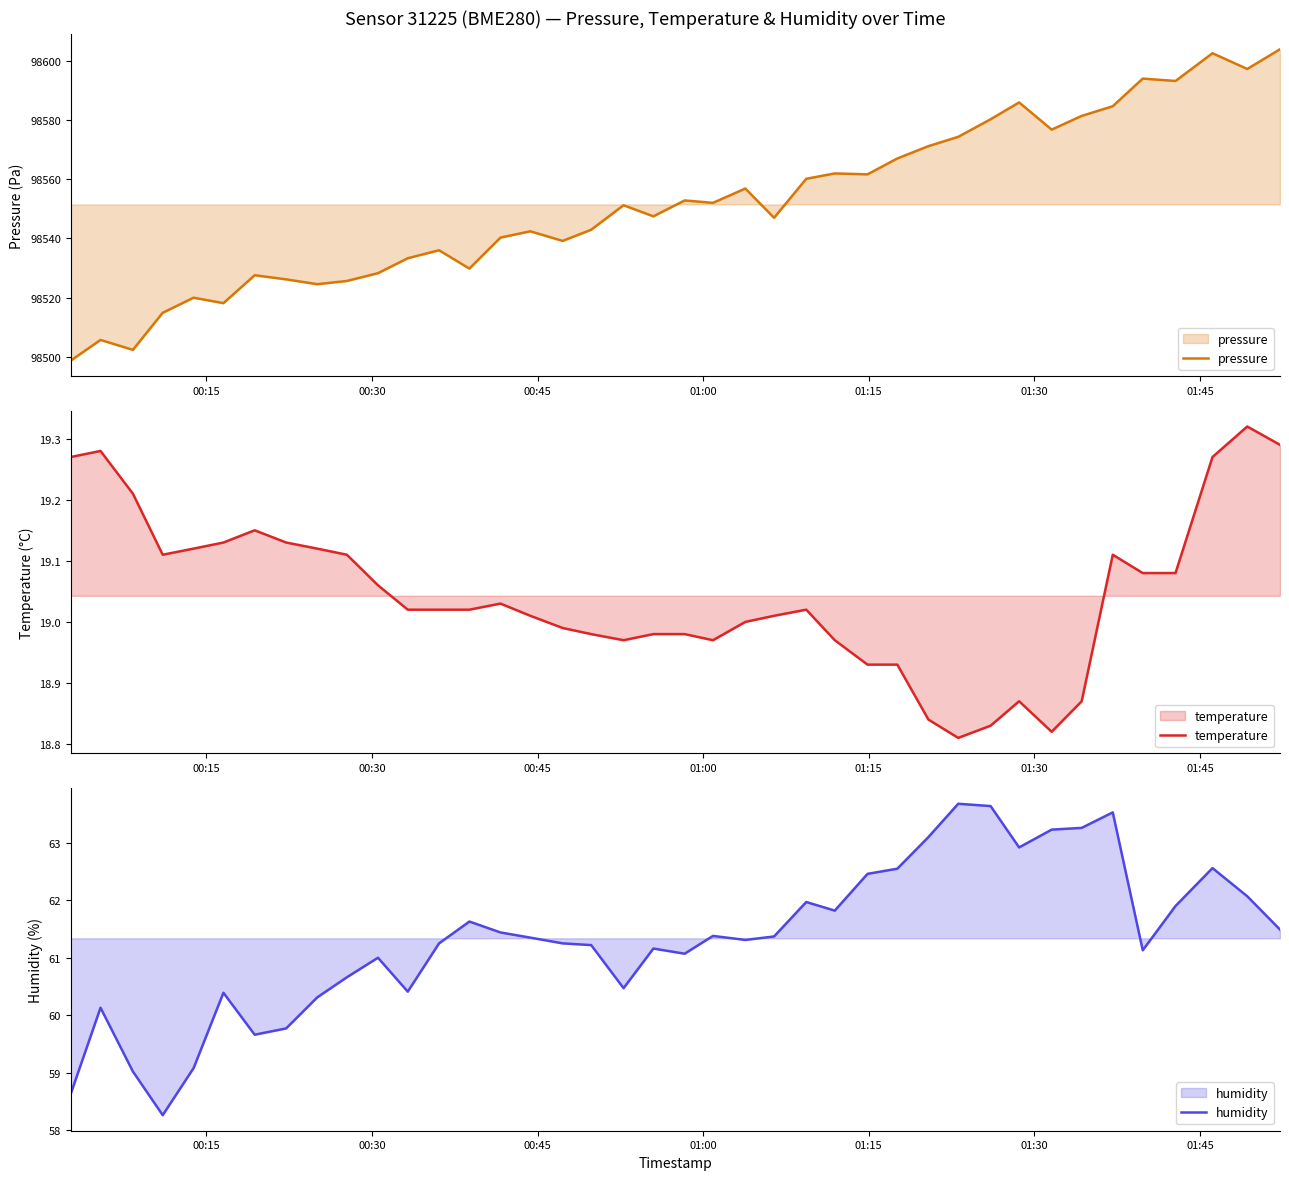

What is the average value of the temperature series?

19.0